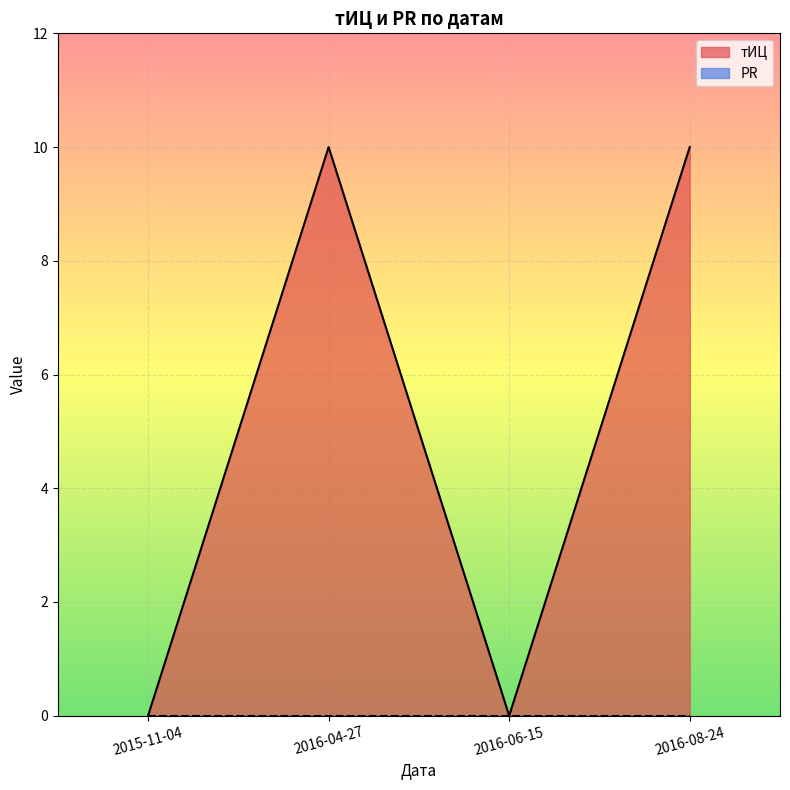

Is it true that the value at 2016-08-24 is 10?

True